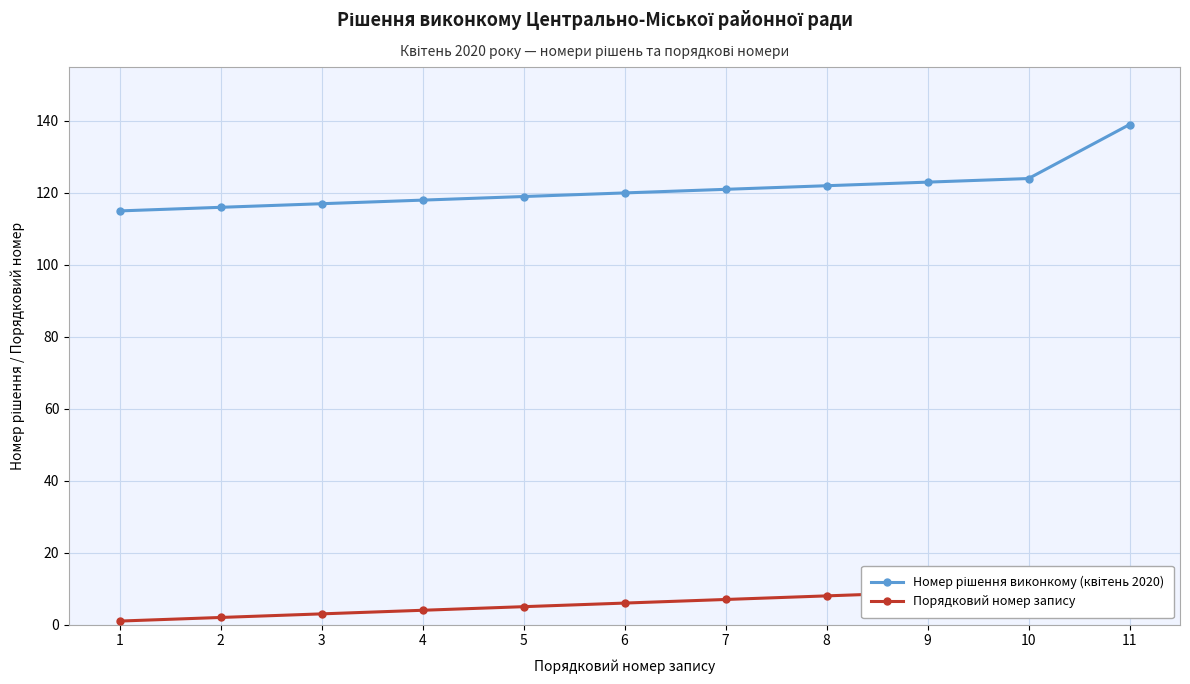

Reading right to left, extract all data points from this chart.

Номер рішення виконкому (квітень 2020): 11=139	10=124	9=123	8=122	7=121	6=120	5=119	4=118	3=117	2=116	1=115
Порядковий номер запису: 11=11	10=10	9=9	8=8	7=7	6=6	5=5	4=4	3=3	2=2	1=1